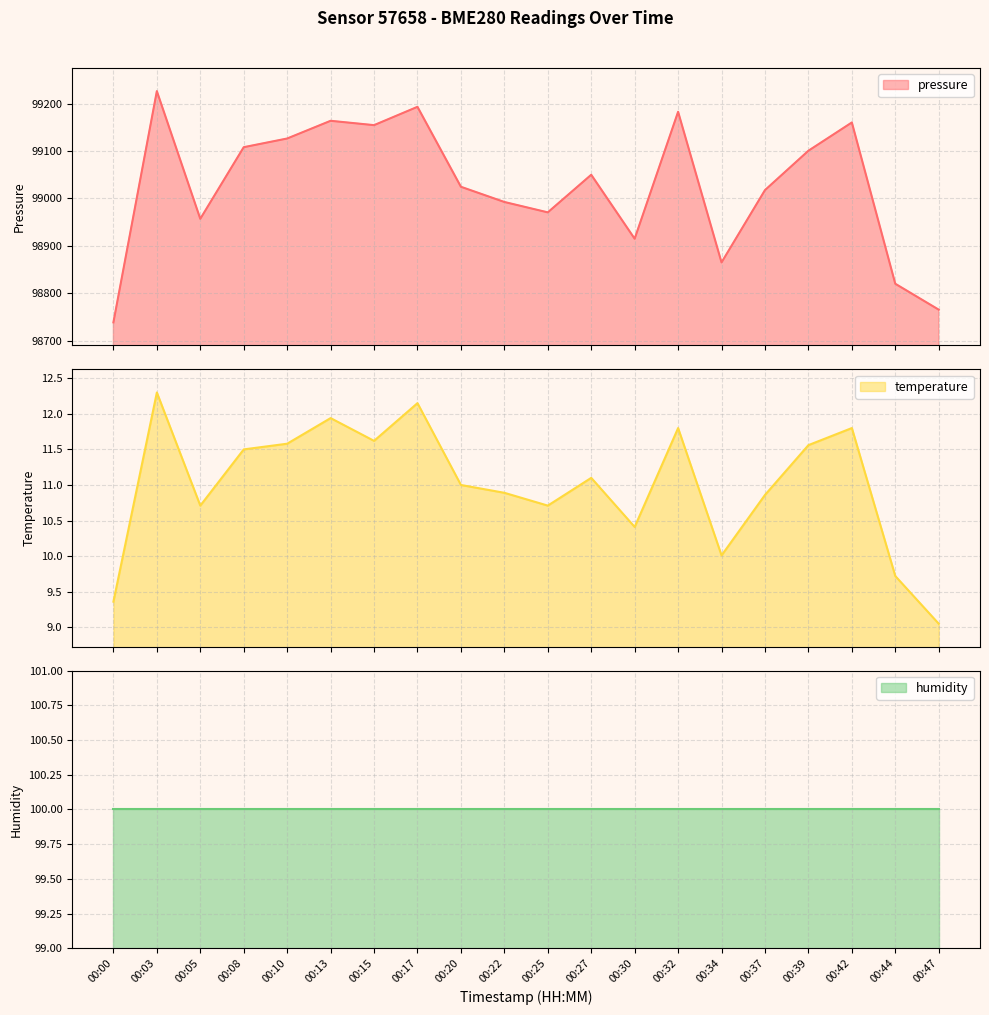

What is the minimum value for pressure?

98738.4